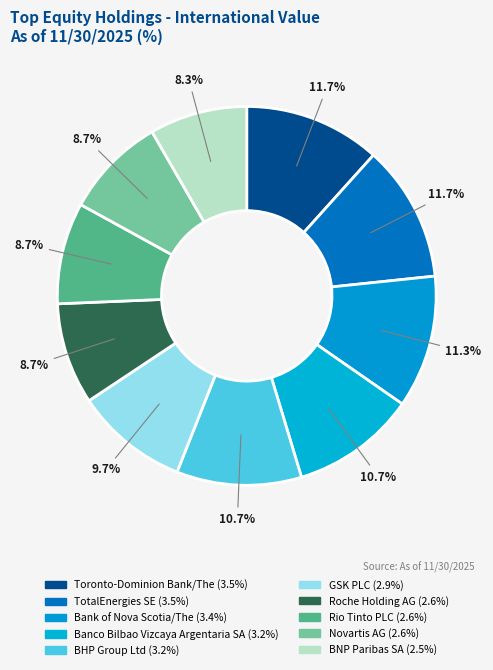

Count the number of slices in the pie.

10